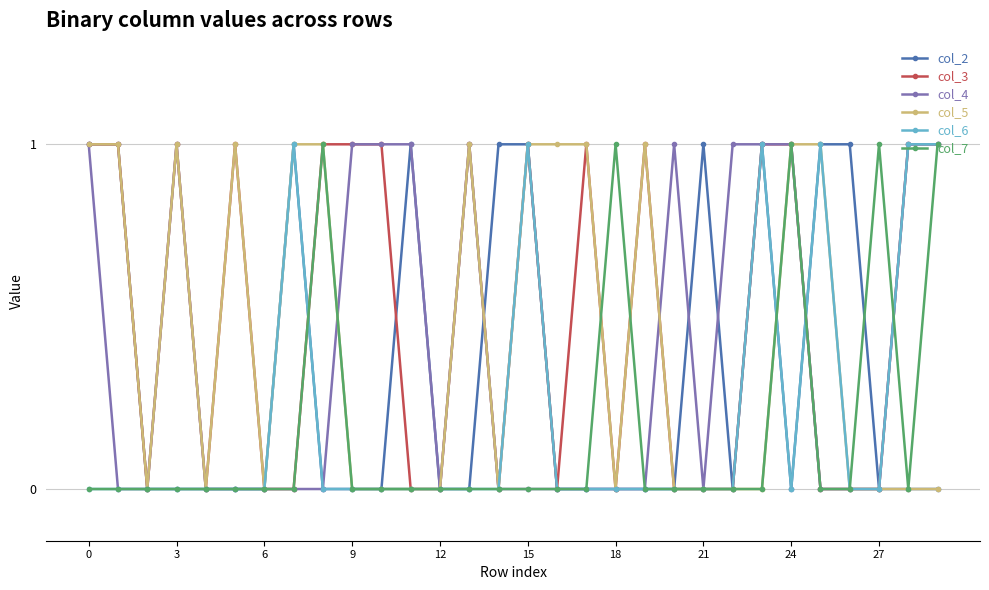

What is the value of the col_3 point at the 4th from the left?

1